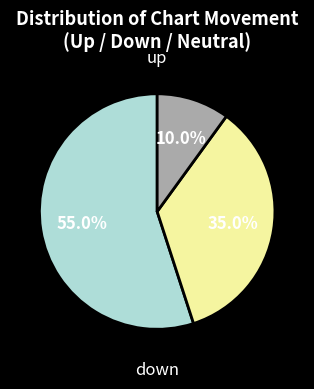

Is there any slice that represents more than half of the pie?

Yes